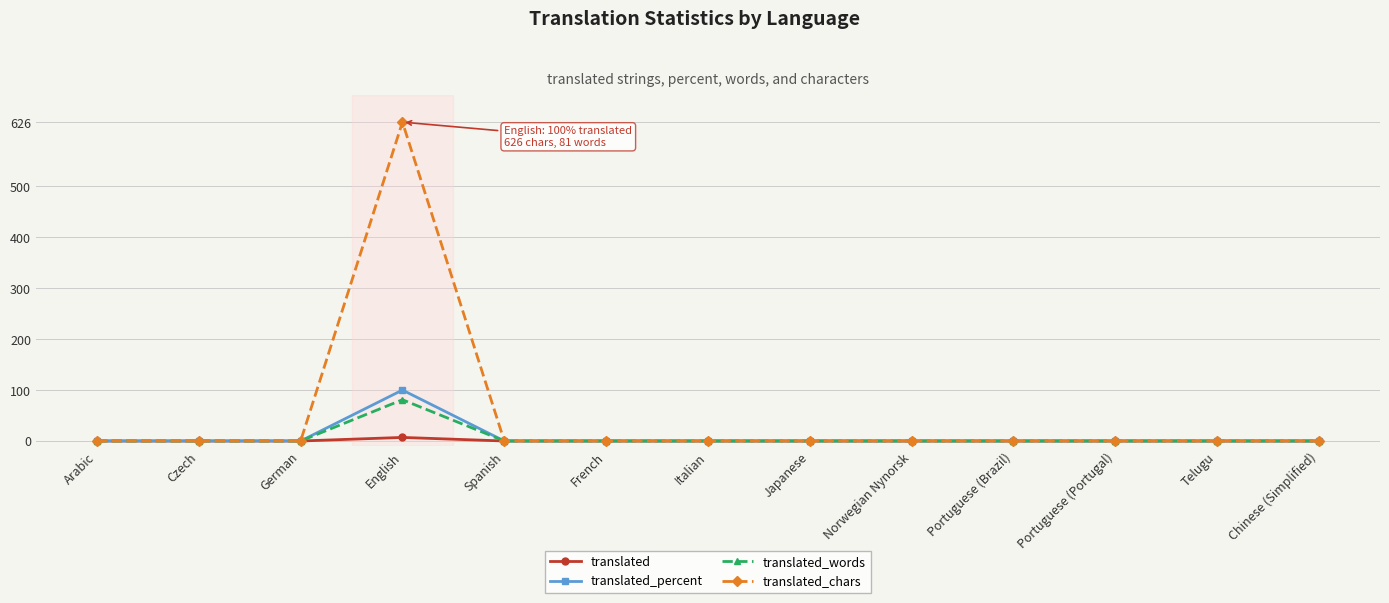

What is the maximum value for translated_words?

81